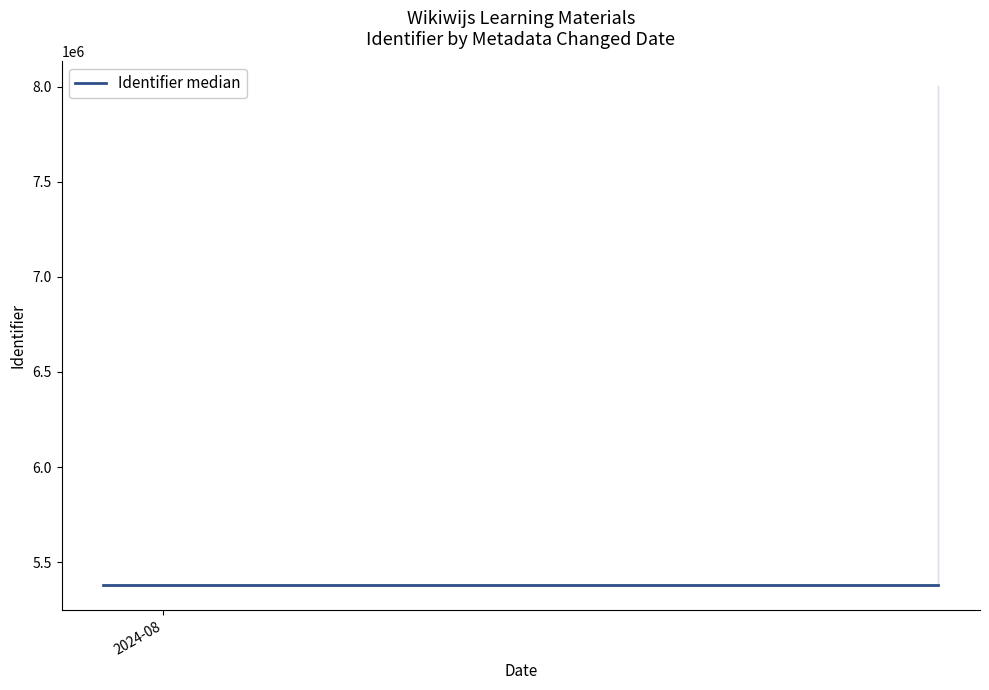

Reading left to right, what are all the values shown in this chart?

5379308	5379322